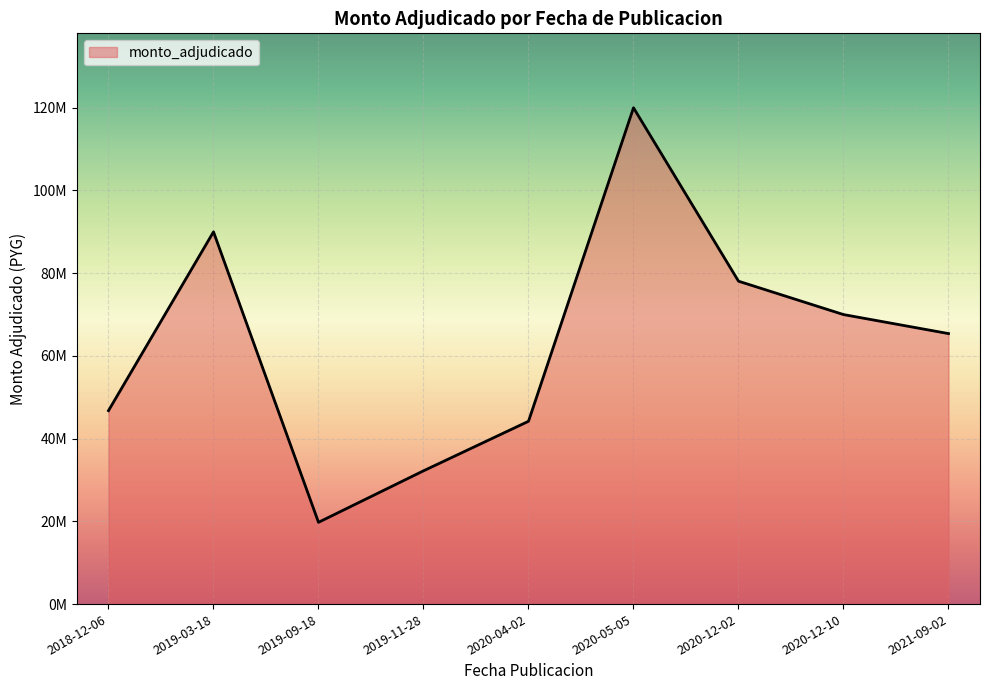

Does the chart display data point markers on the line(s)?

No